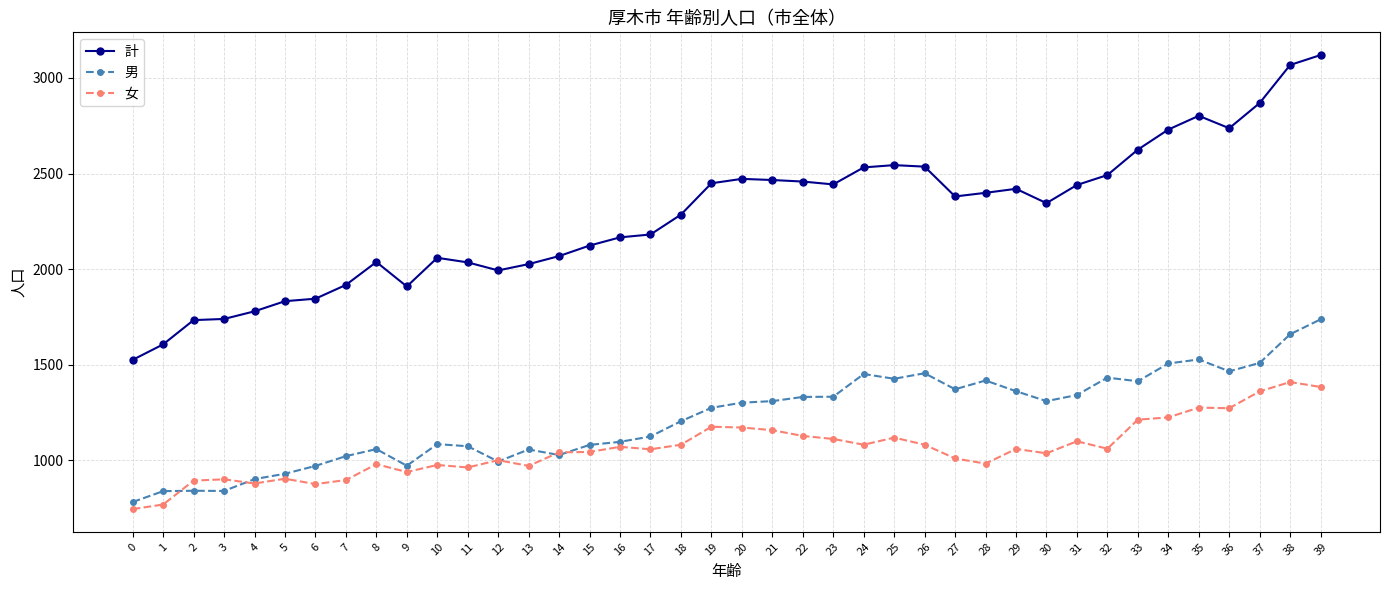

What value does the 男 series have at 4, to the nearest 100?

900